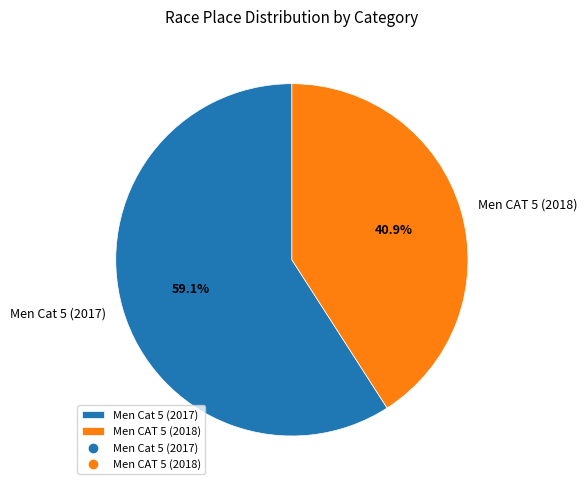

What percentage is NOT represented by Men Cat 5 (2017)?

40.9%